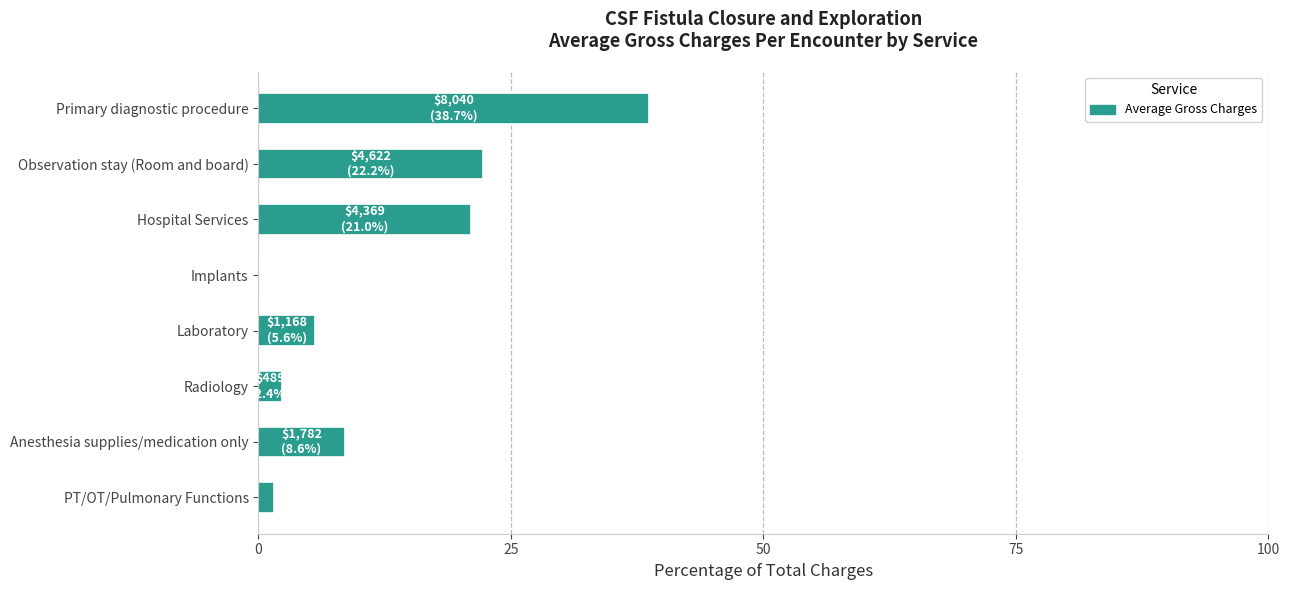

Approximately how many times larger is the value at Hospital Services compared to Laboratory?

3.7